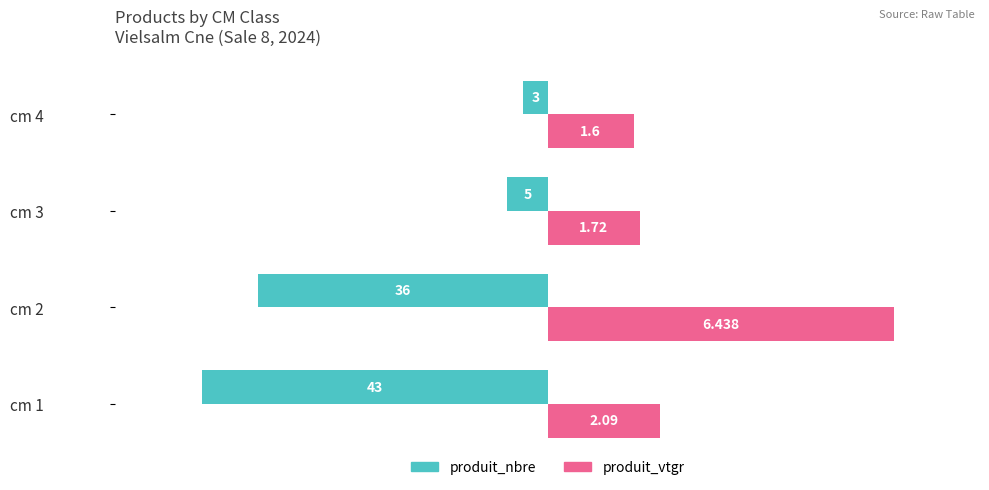

Which series has the widest spread of values?

produit_nbre